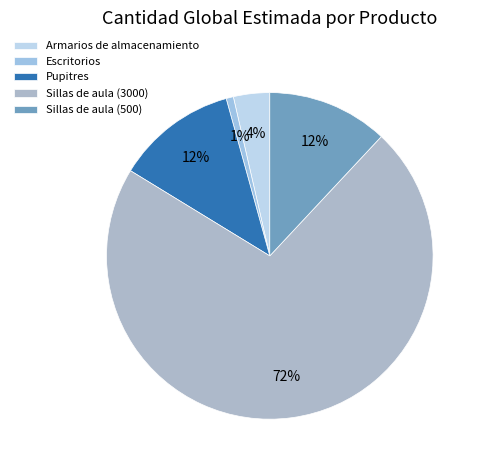

True or false: Sillas de aula (3000) accounts for 72% of the total.

True